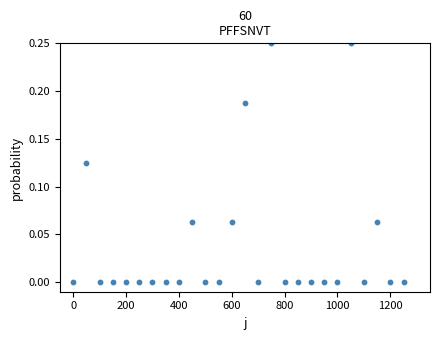

What is the range of X values (max minus min)?

1250.0